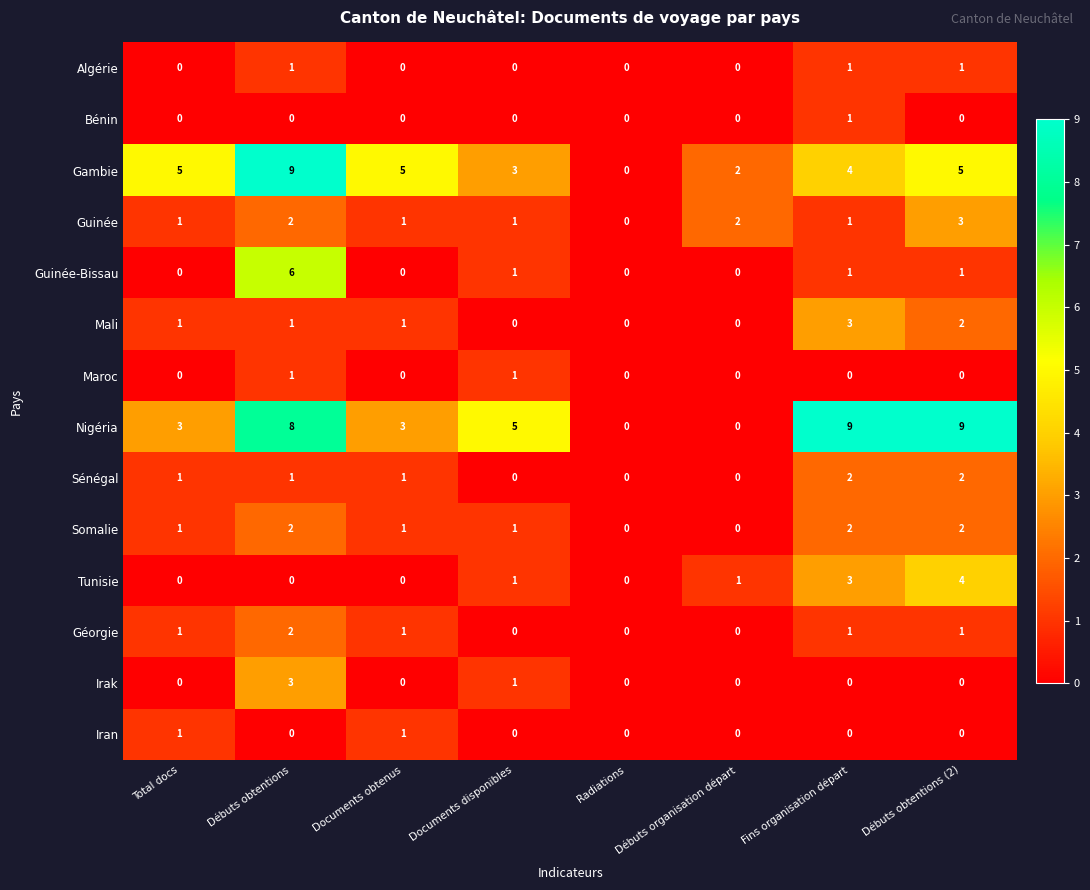

Count the Guinée-Bissau values in the range 0 to 1.

7